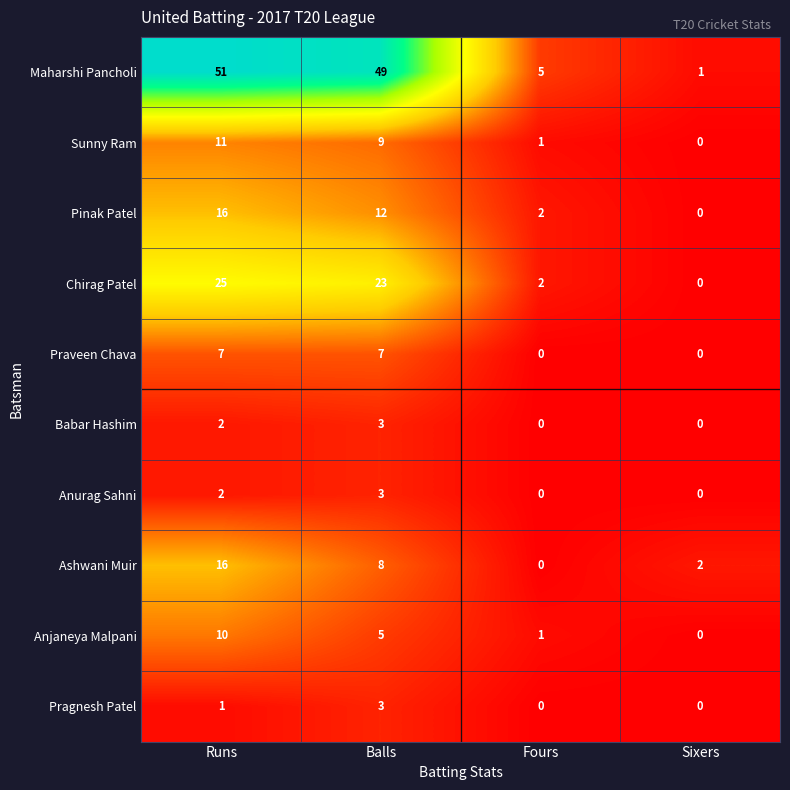

Which category has the highest value in the Chirag Patel series?

Runs